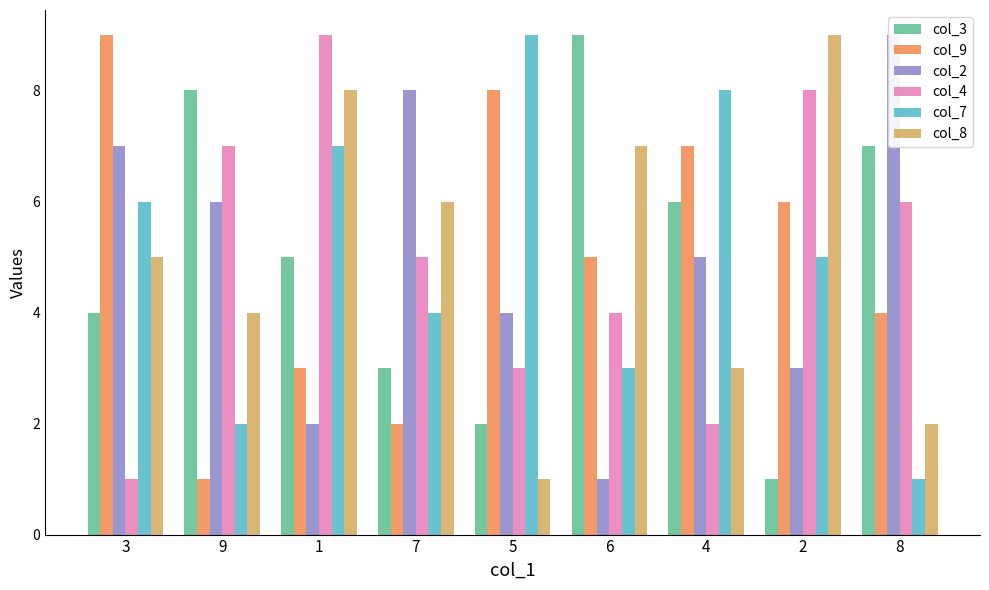

What is the value of the col_8 bar at the 3rd from the left?

8